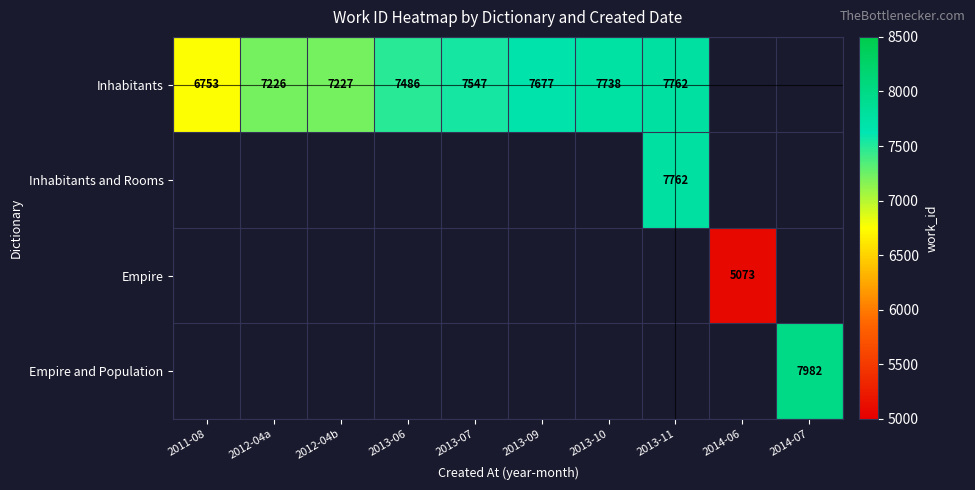

Which label corresponds to the largest value in the chart?

2014-07